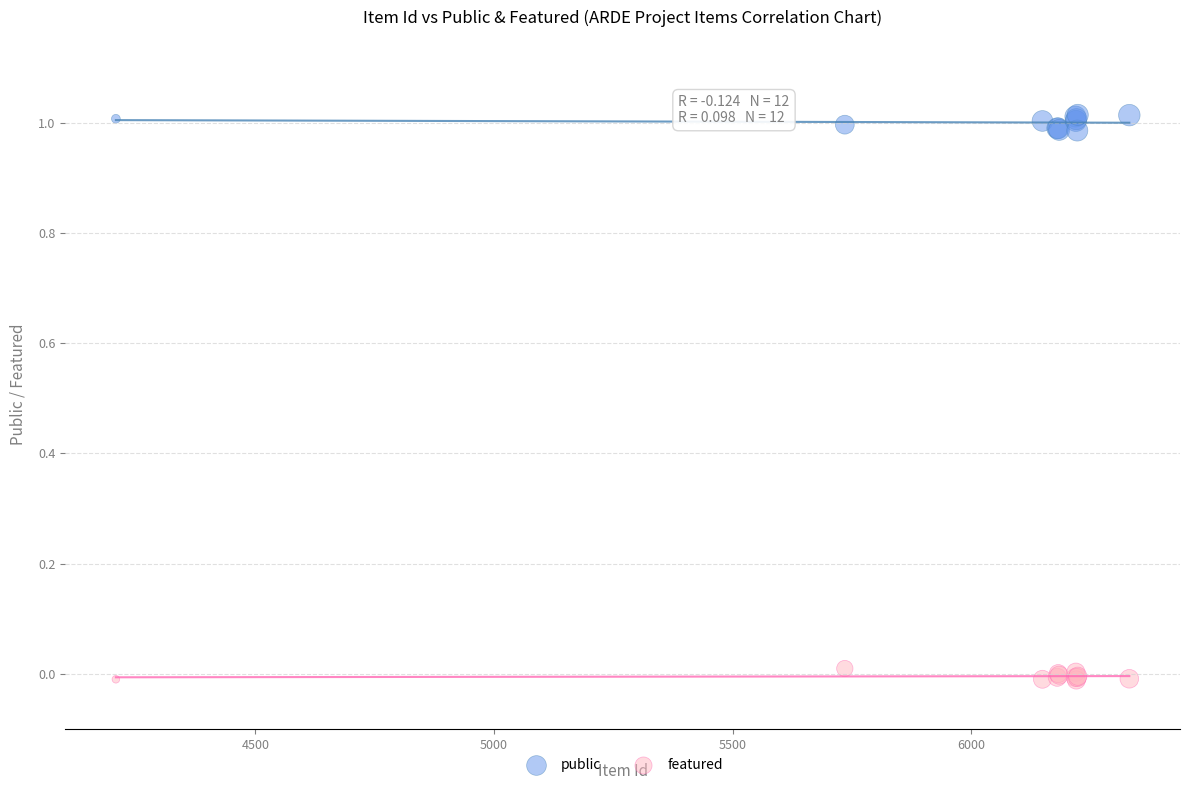

Which series reaches the minimum Y coordinate?

featured